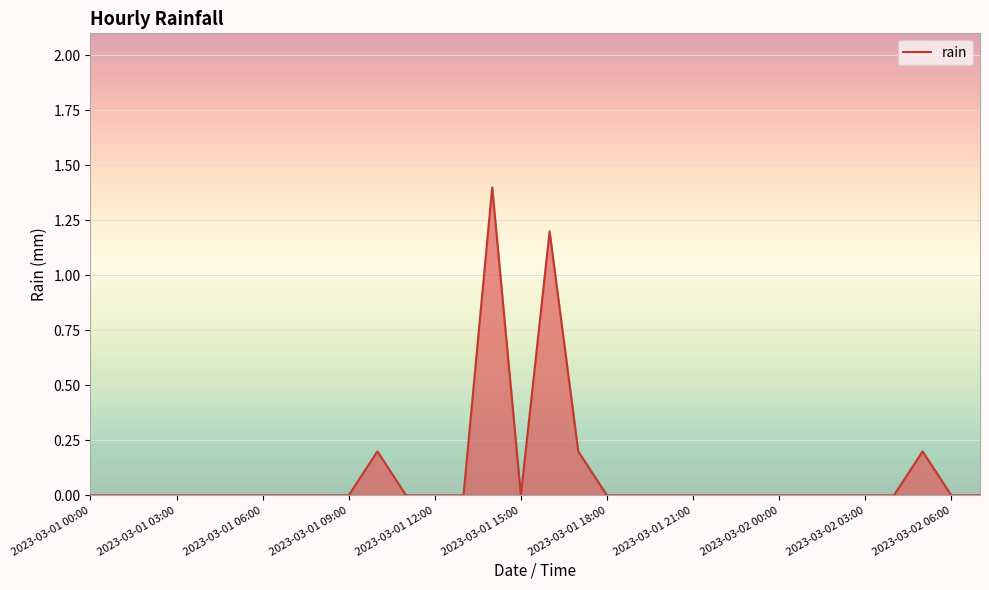

Does the chart have visible grid lines?

Yes